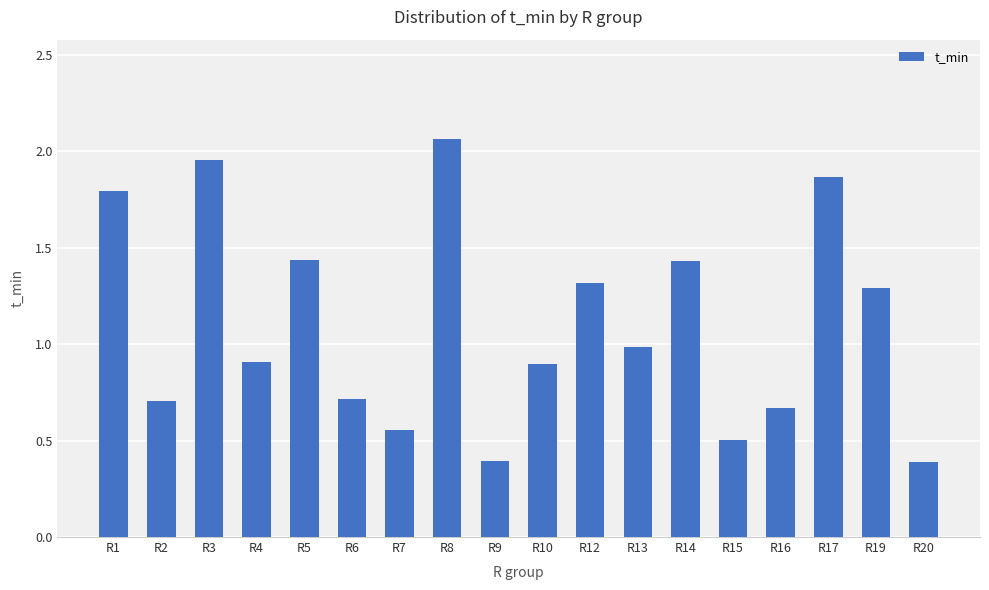

Which has a higher value, R3 or R7?

R3